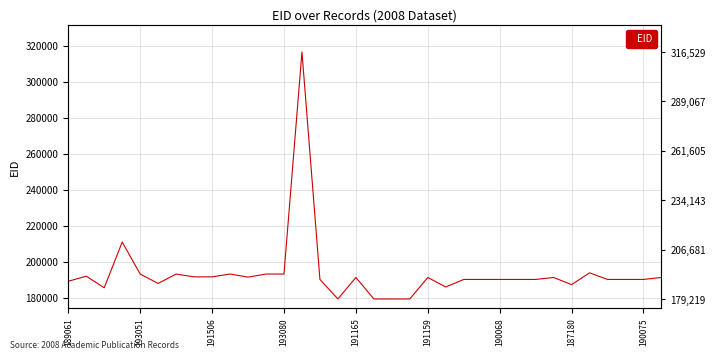

Reading left to right, transcribe all the data shown in this chart.

189061	191889	185438	210850	193051	187869	193054	191505	191506	193078	191360	193079	193080	316529	190072	179222	191165	179219	179220	179221	191159	185895	190066	190067	190068	190069	190070	191169	187180	193738	190071	190073	190075	191171